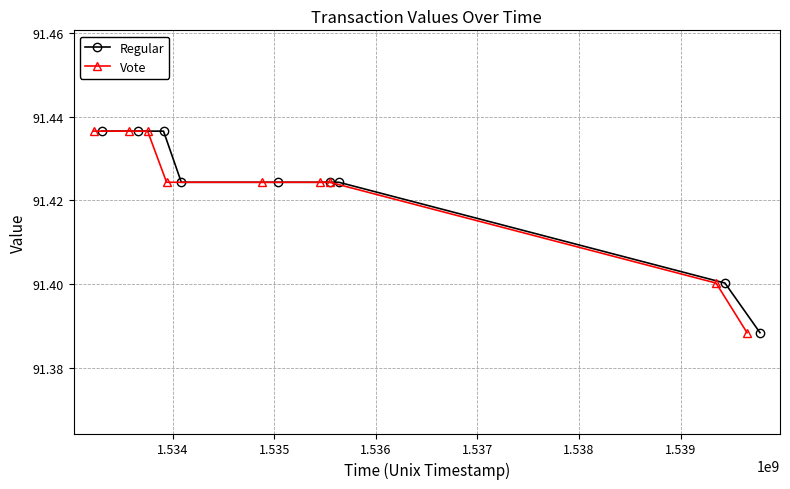

Which series has the widest spread of values?

Regular